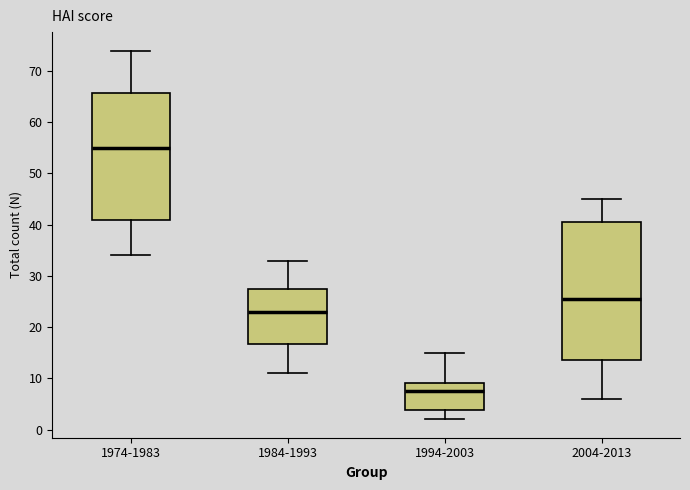

Reading left to right, read every box against the y-axis: the position of its median line, the range the box covers, and the ends of its whiskers. The values are not printed on the chart, so give them approximately, as read against the axis.

1974-1983: median 55, box 41 to 66, whiskers 34 to 74
1984-1993: median 23, box 17 to 28, whiskers 11 to 33
1994-2003: median 8, box 4 to 9, whiskers 2 to 15
2004-2013: median 26, box 14 to 41, whiskers 6 to 45